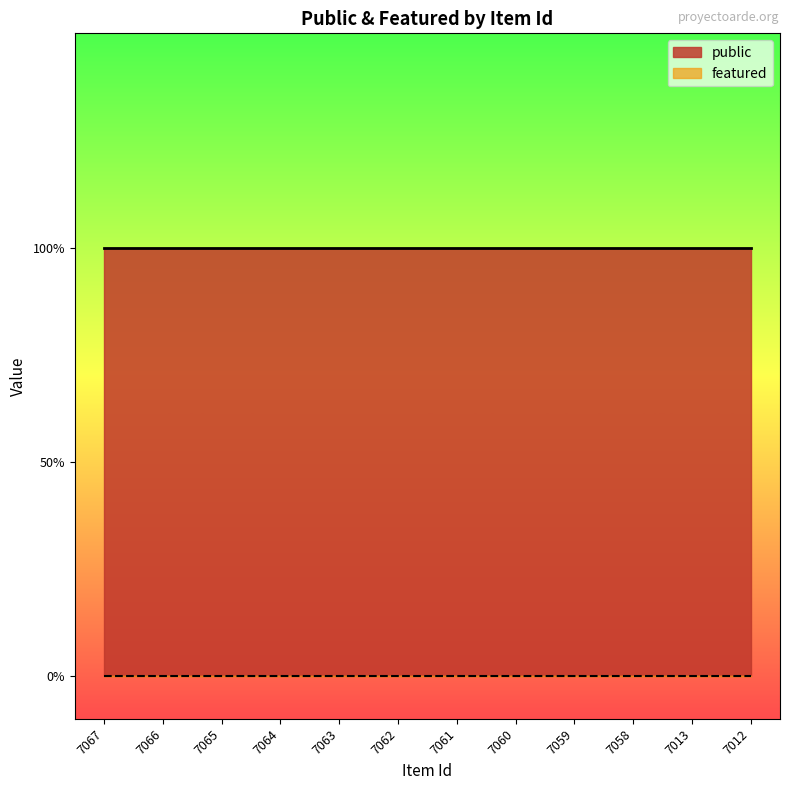

Where is featured nearest to the value 0?

7067